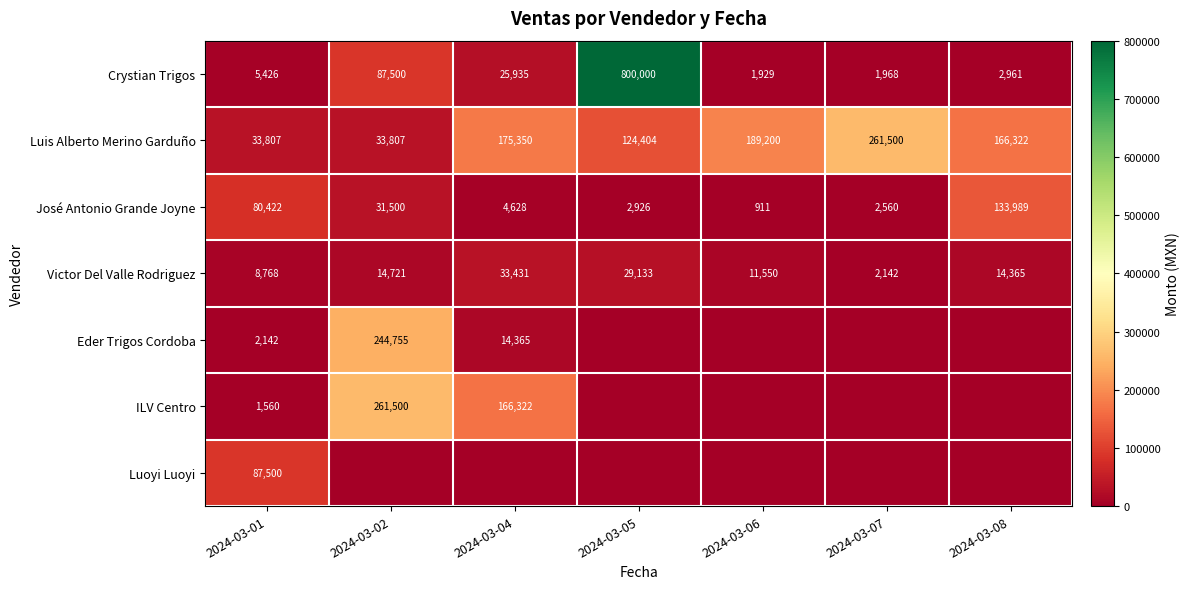

At which label does Victor Del Valle Rodriguez first exceed 14365?

2024-03-02